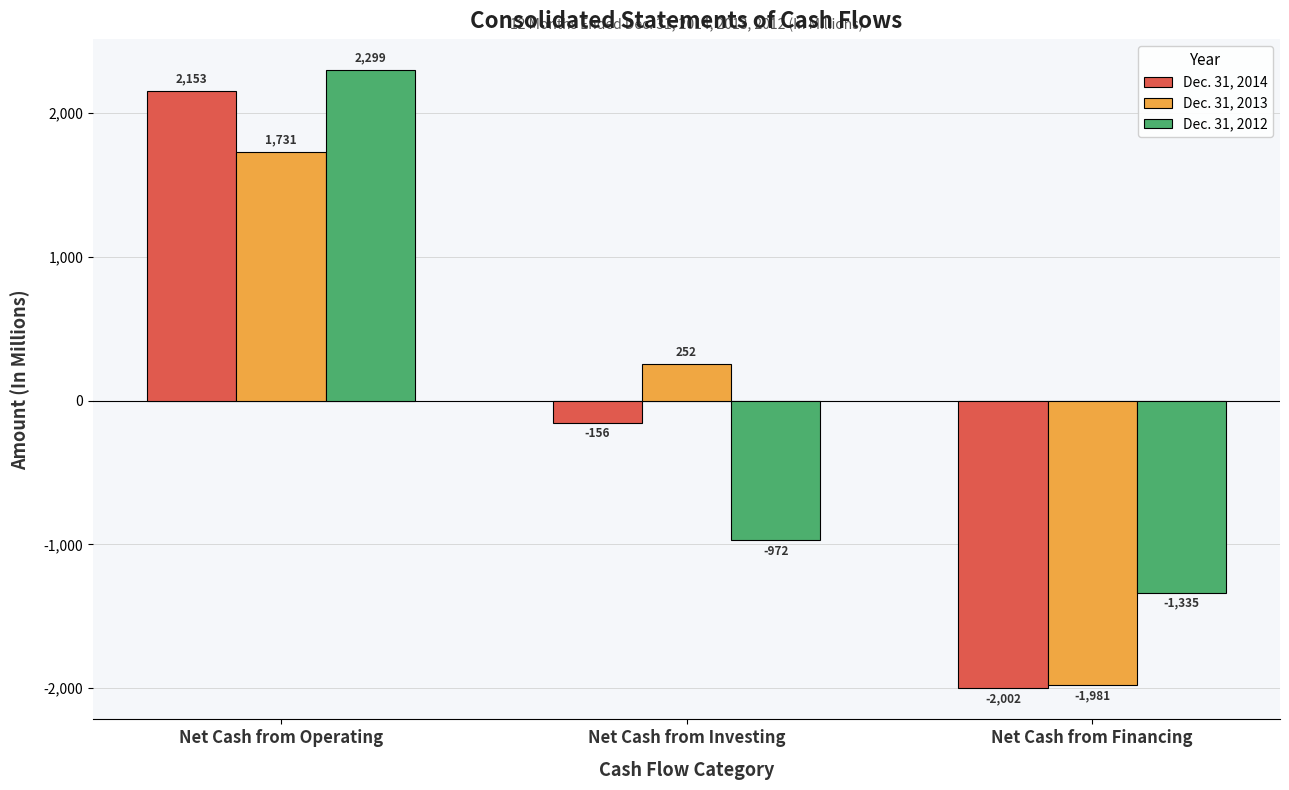

The Dec. 31, 2013 series shows 71 at Net Cash from Investing. True or false?

False